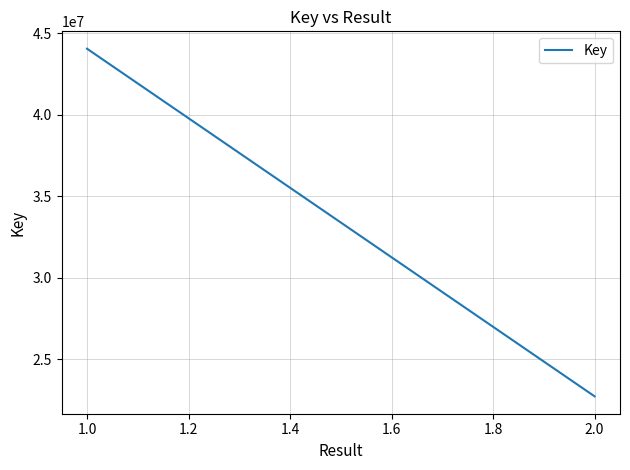

What is the minimum value shown in the chart?

22712976